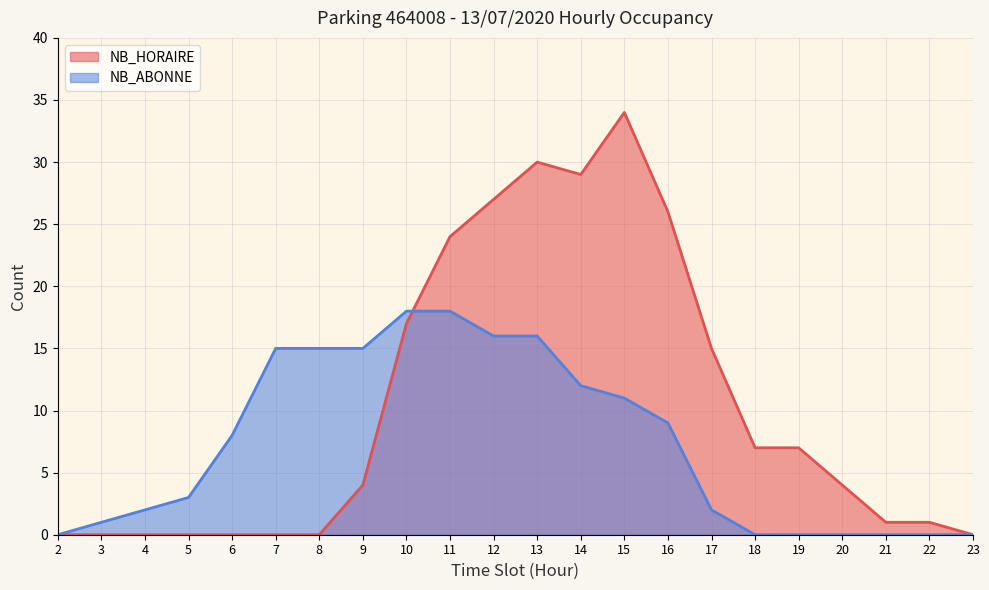

How many lines are shown in the chart?

2